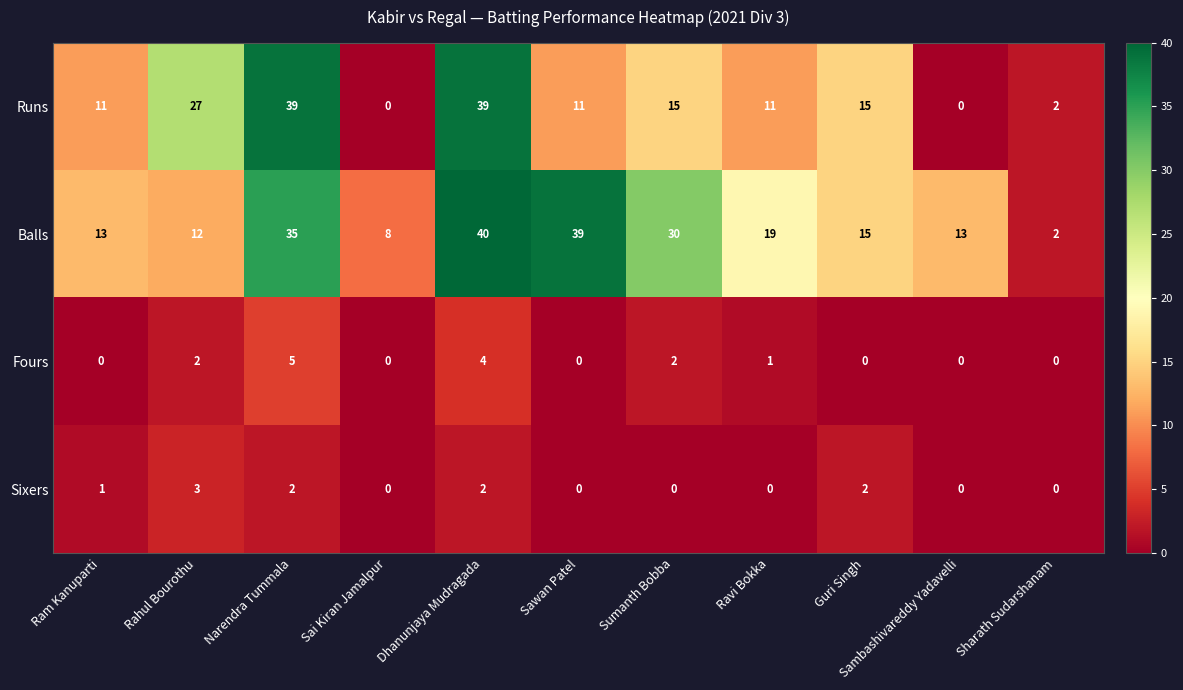

Which series has the largest total across all categories?

Balls